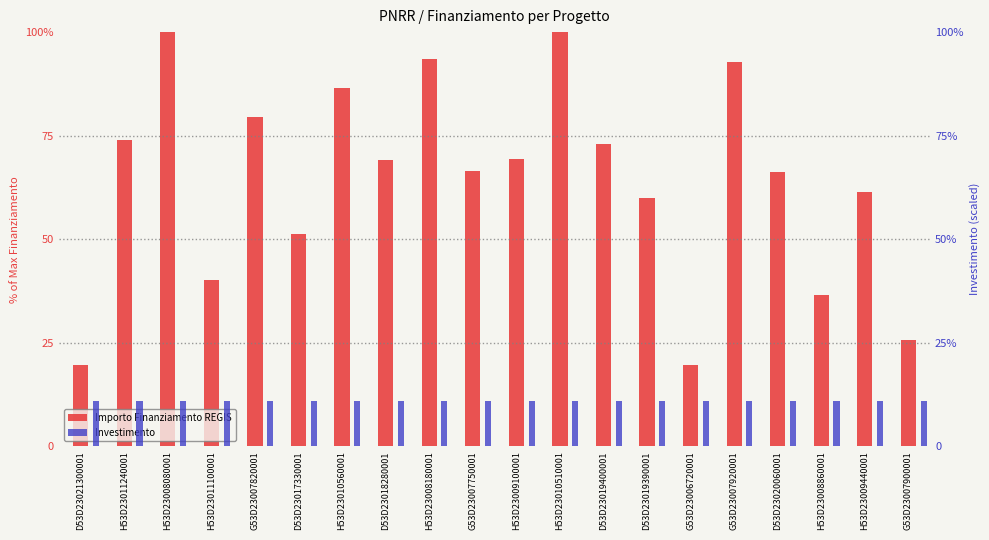

Rank the series by their maximum value, from highest to lowest.

Importo Finanziamento REGIS, Investimento